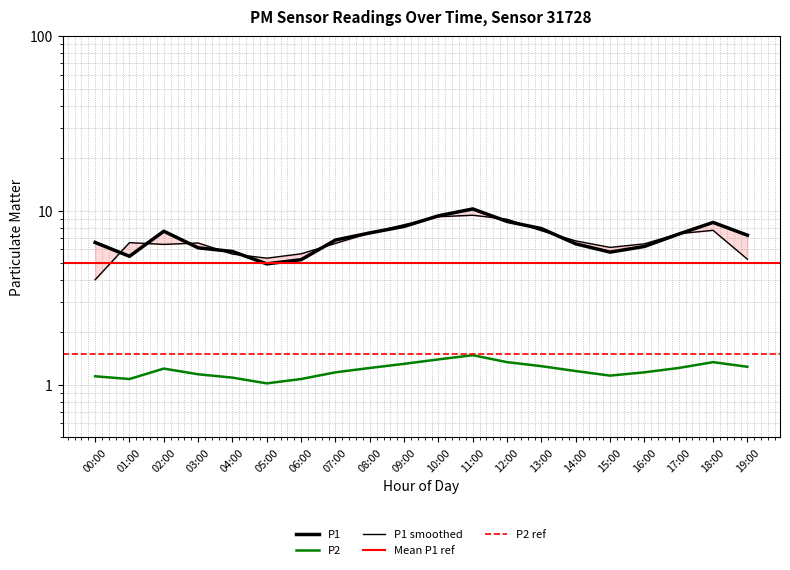

Reading right to left, what are all the values shown in this chart?

P1: 7.2	8.6	7.3	6.2	5.8	6.5	7.9	8.7	10.2	9.3	8.1	7.5	6.8	5.2	5.0	5.8	6.1	7.6	5.5	6.6
P2: 1.3	1.4	1.2	1.2	1.1	1.2	1.3	1.4	1.5	1.4	1.3	1.2	1.2	1.1	1.0	1.1	1.1	1.2	1.1	1.1